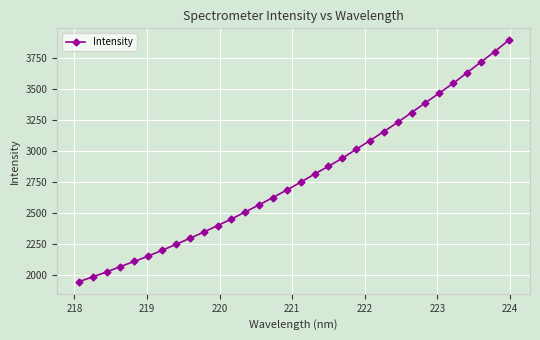

What is the minimum value shown in the chart?

1948.5